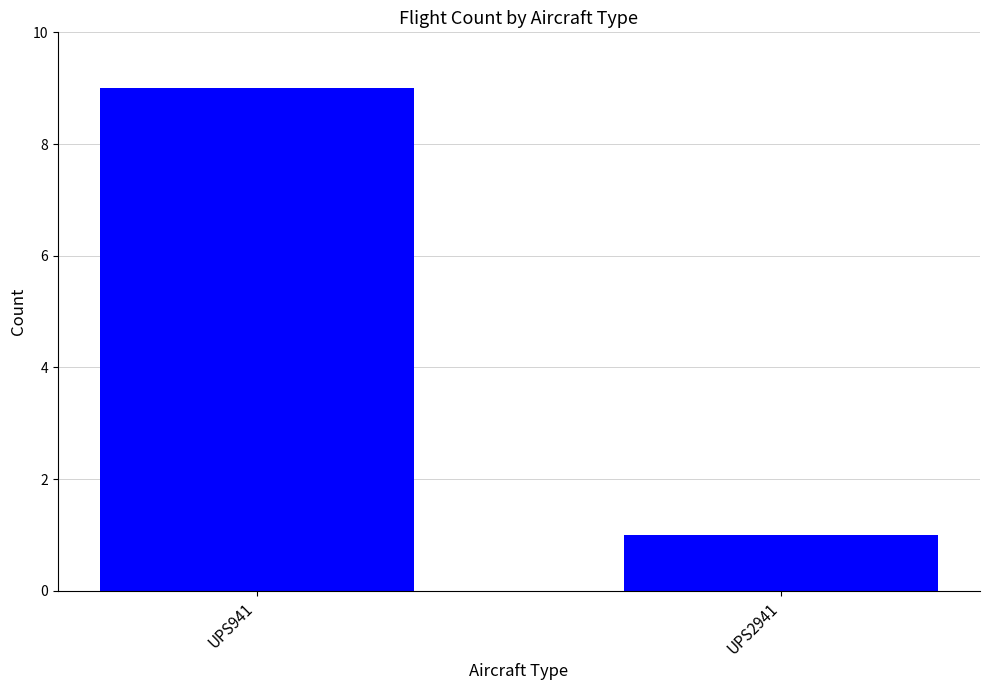

Does the chart contain stacked bars?

No